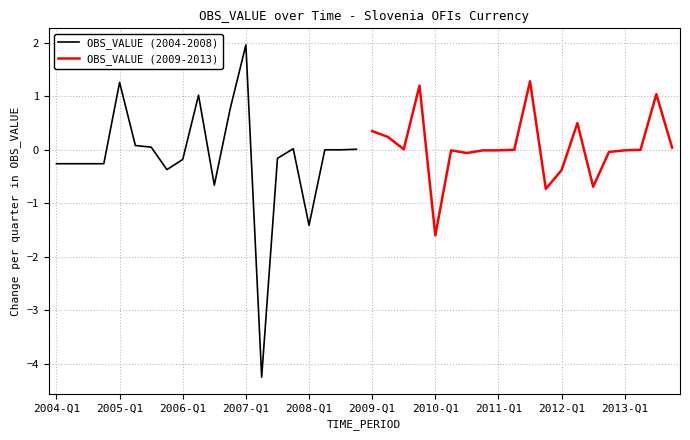

Does the chart have visible grid lines?

Yes